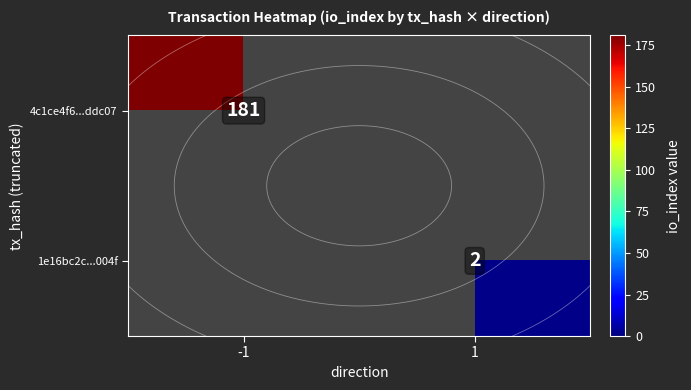

List the labels in order of 1e16bc2c...004f value, smallest first.

-1, 1